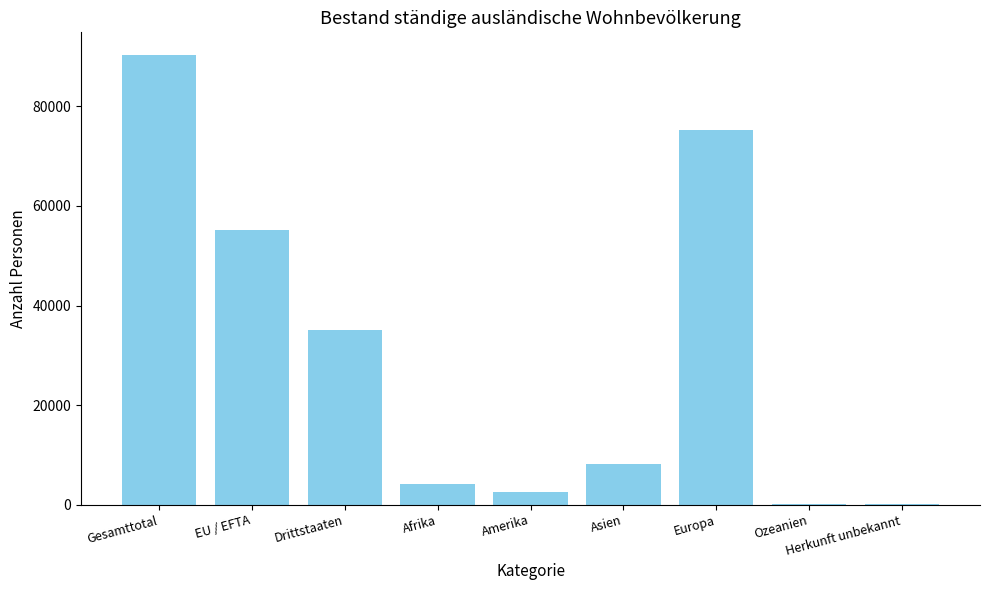

How many data points does each series have?

9